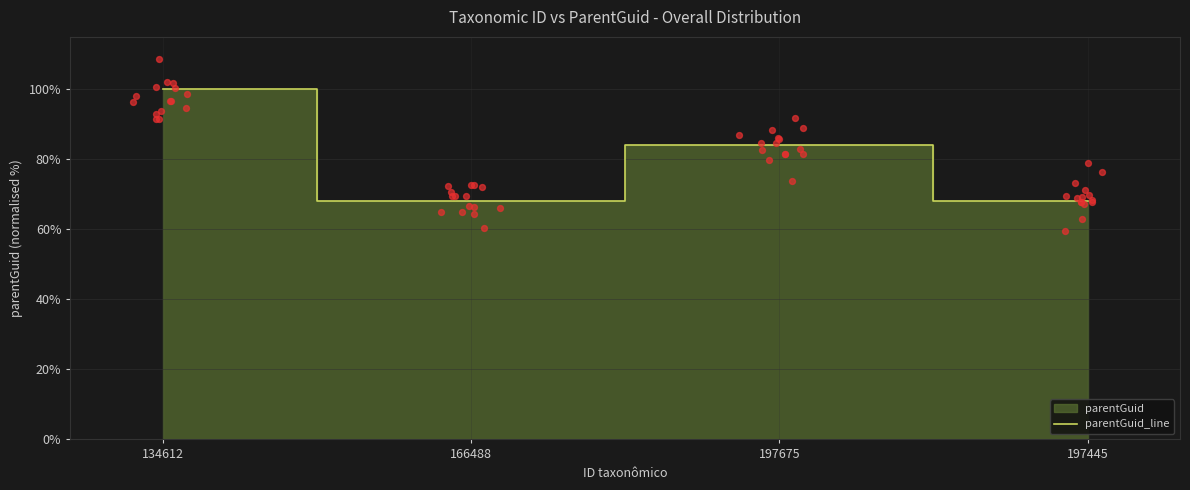

What is the change in value from 134612 to 166488?

-31.9